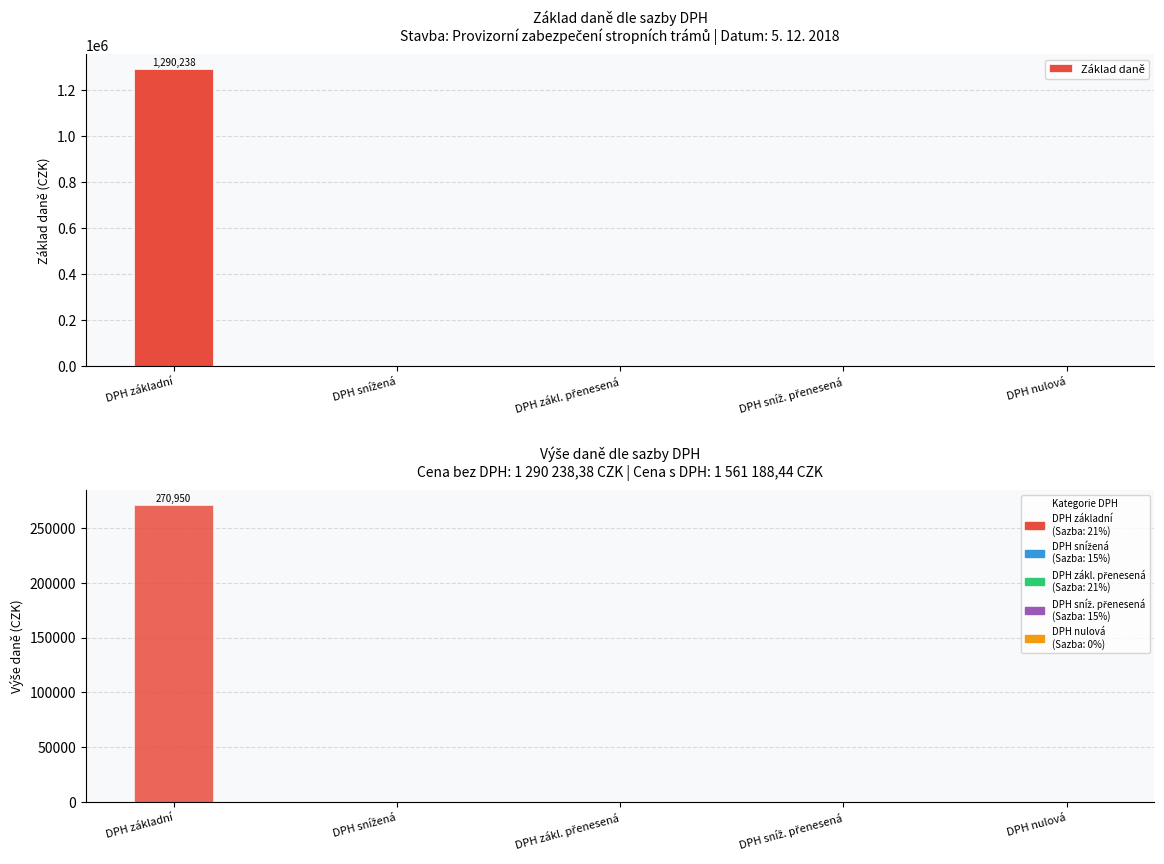

At which category does the chart reach its minimum across all series?

DPH snížená